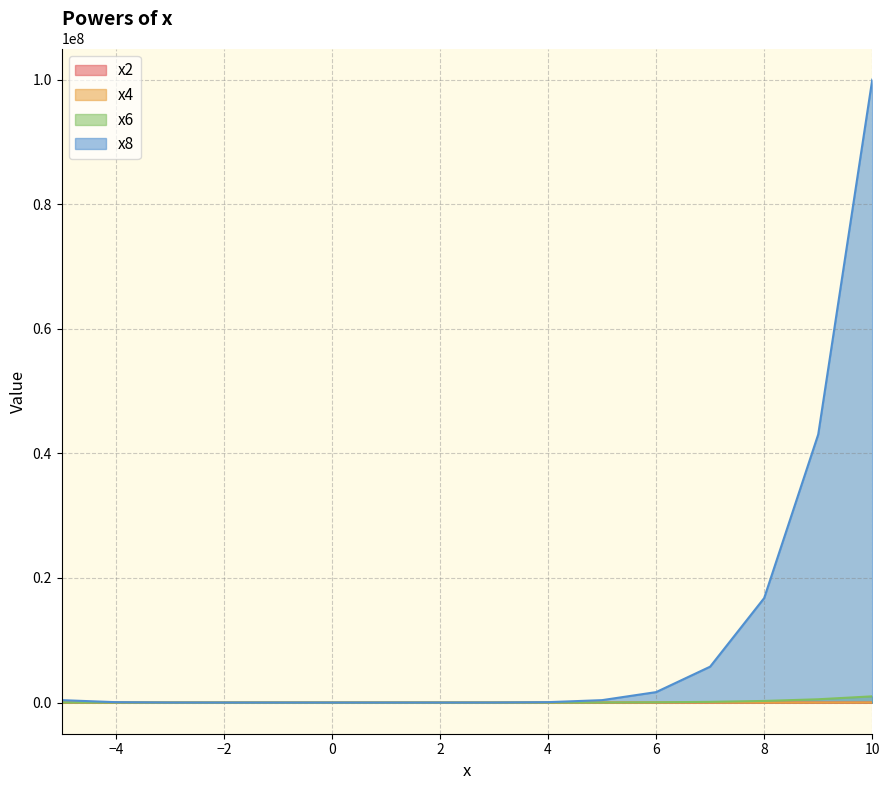

The value of x8 at 7 is 5764801. True or false?

True